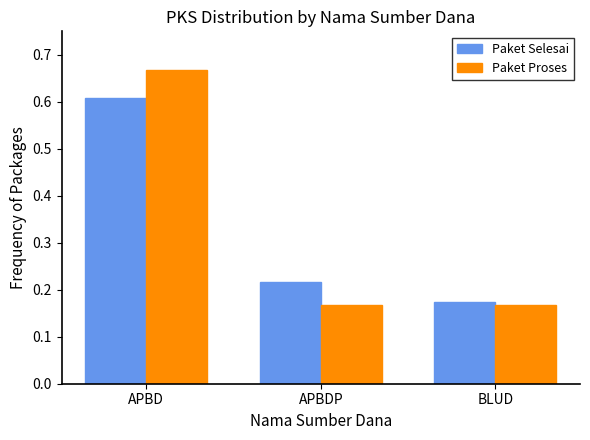

Count the number of categories in the chart.

3